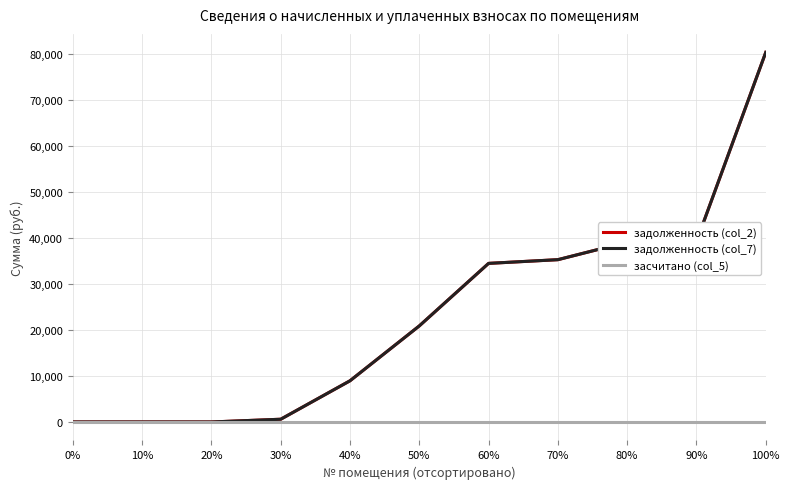

Is this an area chart (filled region under the line)?

No